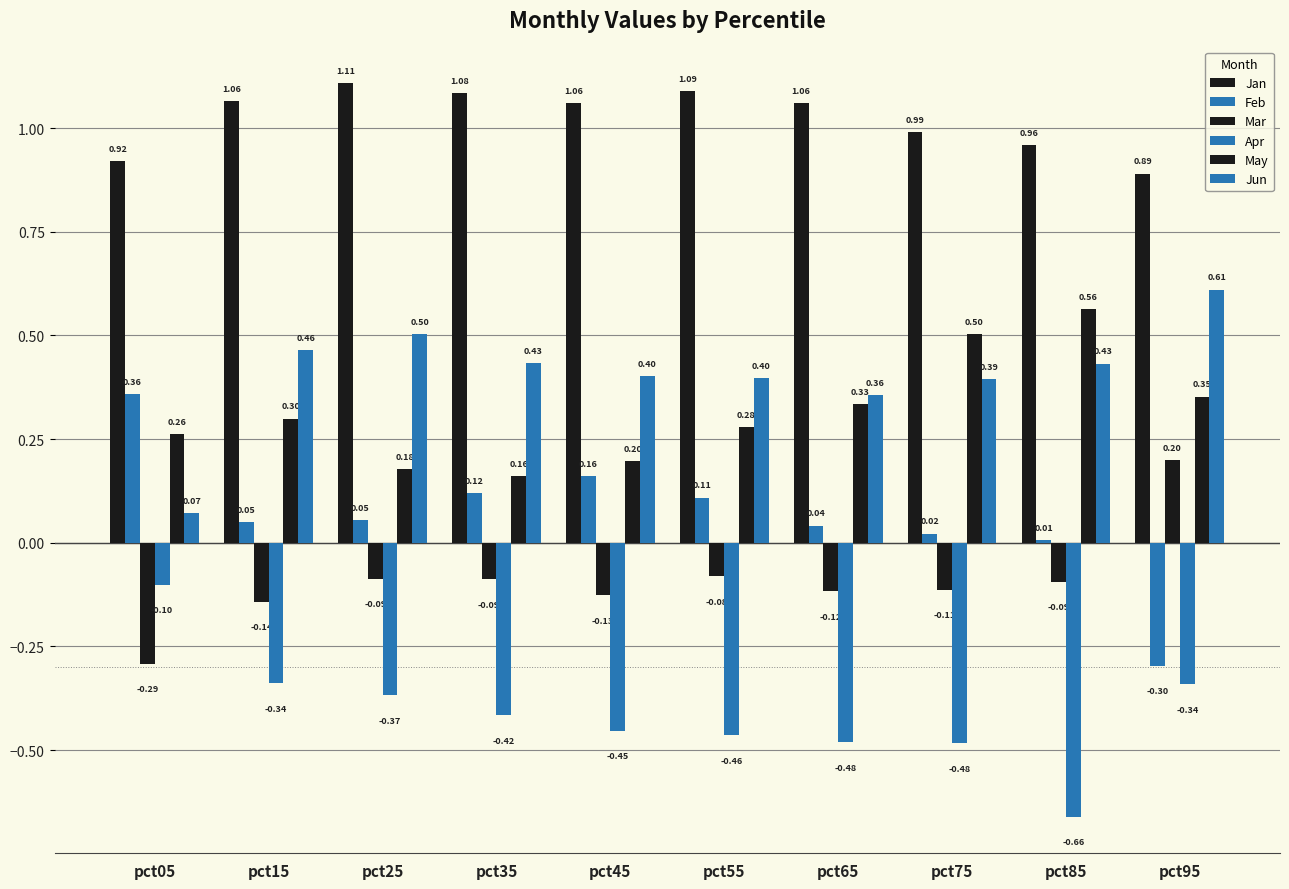

Which series has the widest spread of values?

Feb